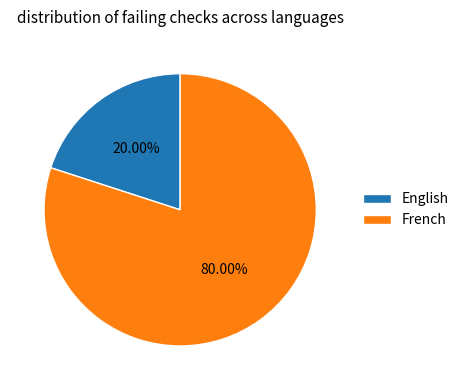

What is the largest slice in the pie chart?

French